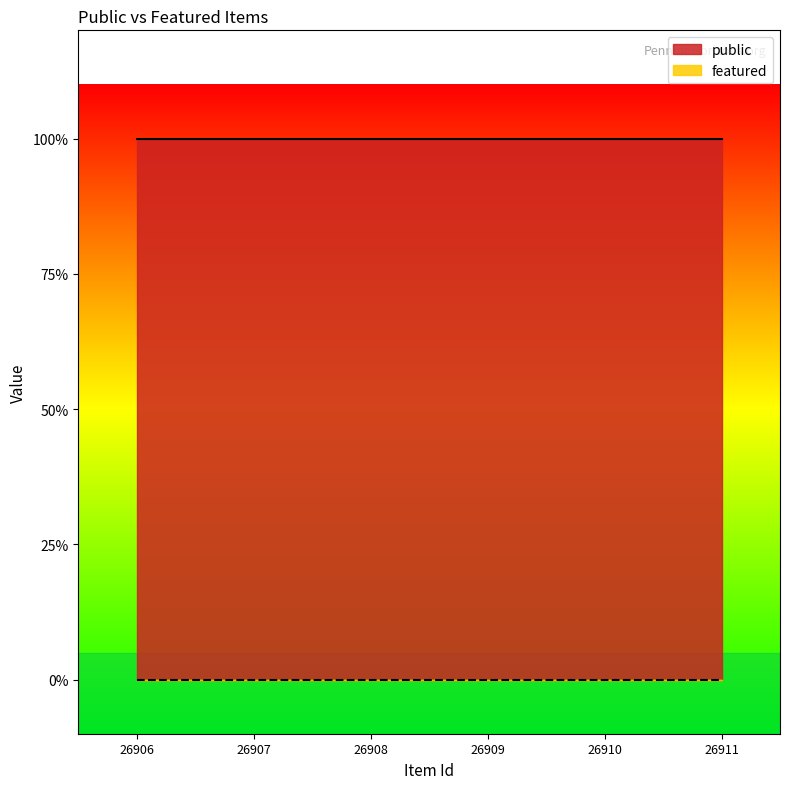

True or false: featured and public cross at least once.

False